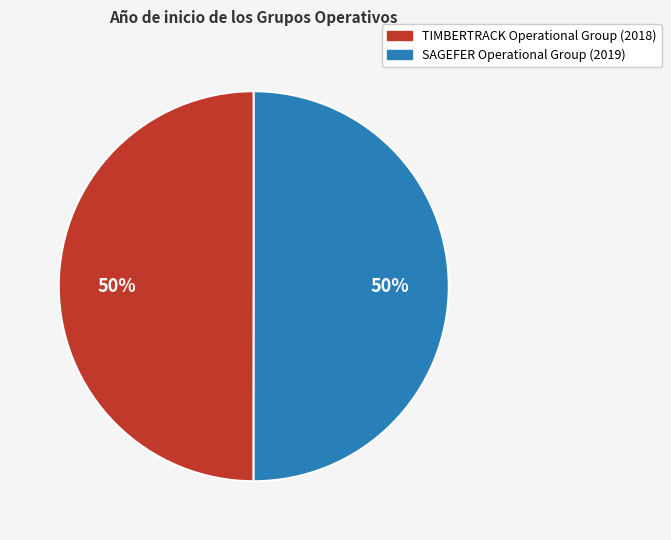

How many segments does this pie chart have?

2